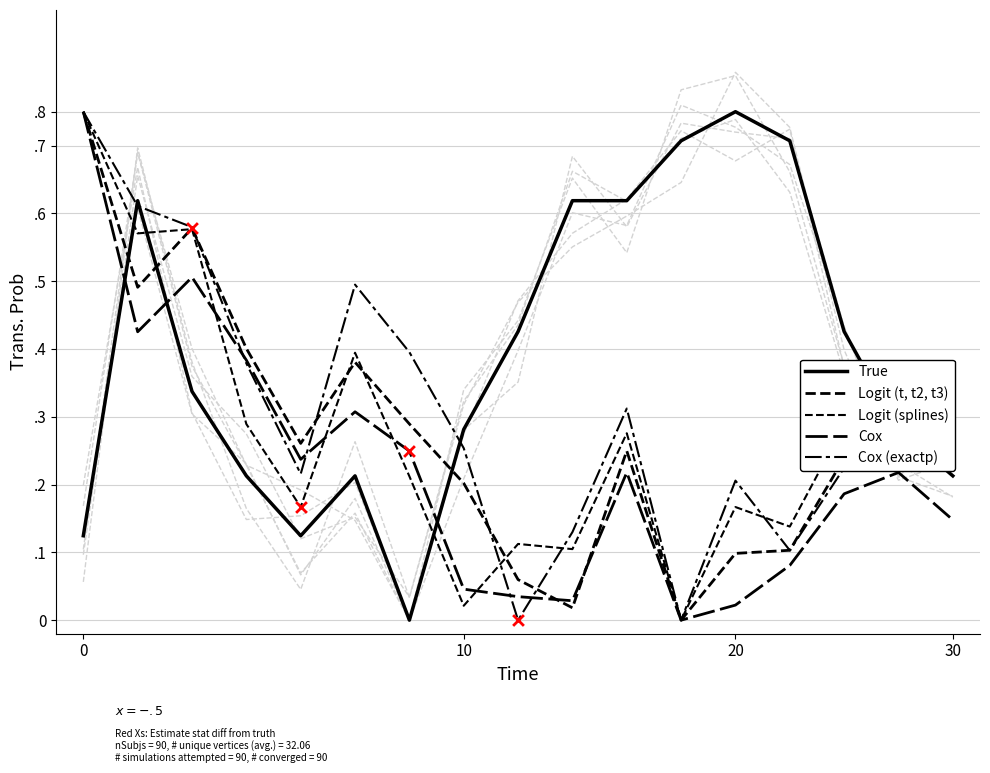

Which series has the largest total across all categories?

True